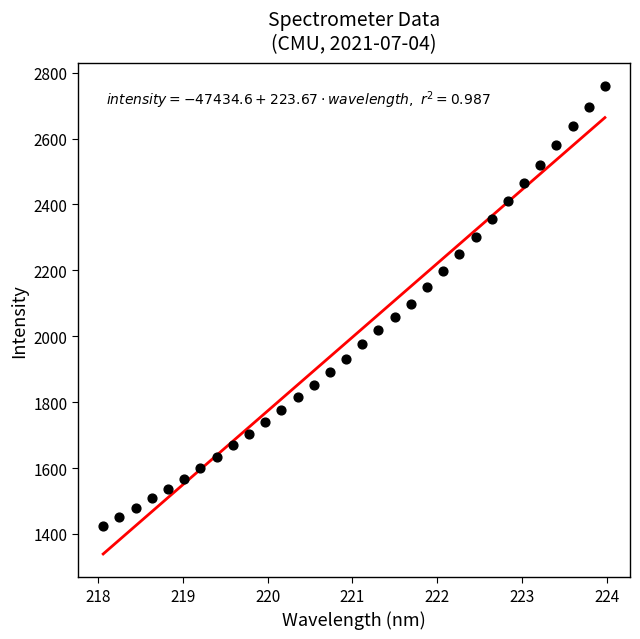

What is the range of X values (max minus min)?

5.9